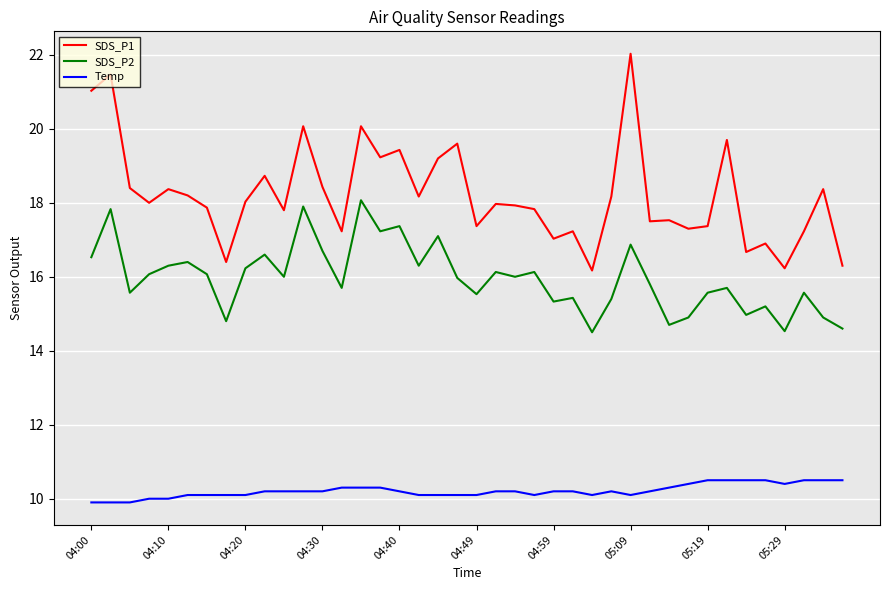

What is the sum of all SDS_P2 values?

638.5